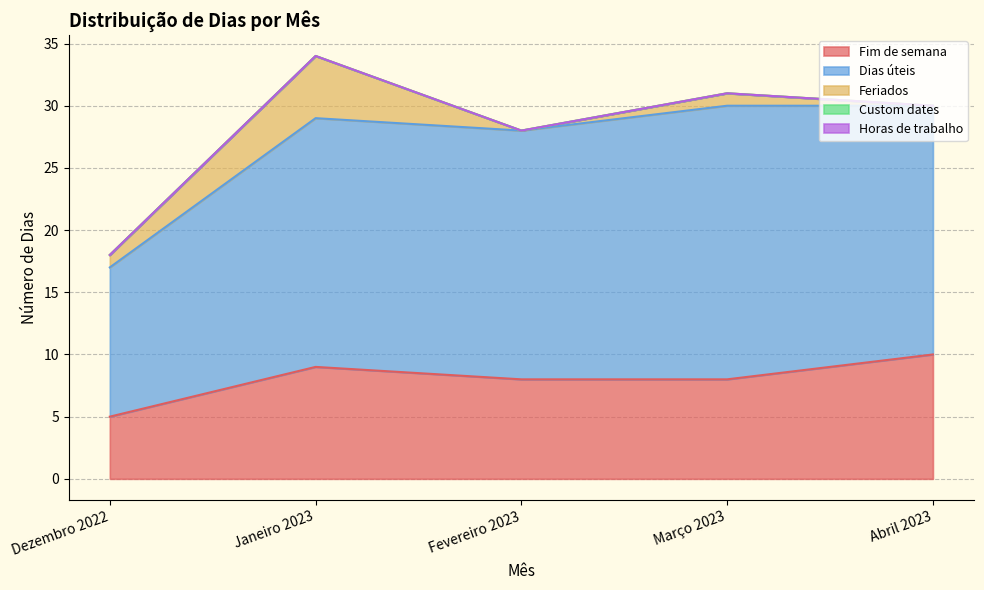

How many categories are shown in the chart?

5